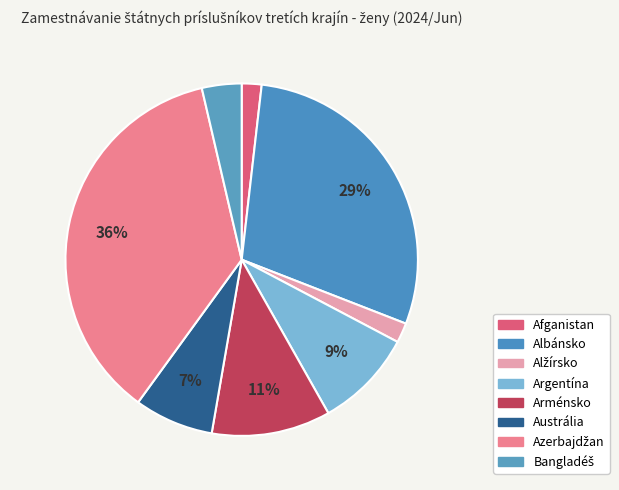

Between Afganistan and Azerbajdžan, which is larger?

Azerbajdžan